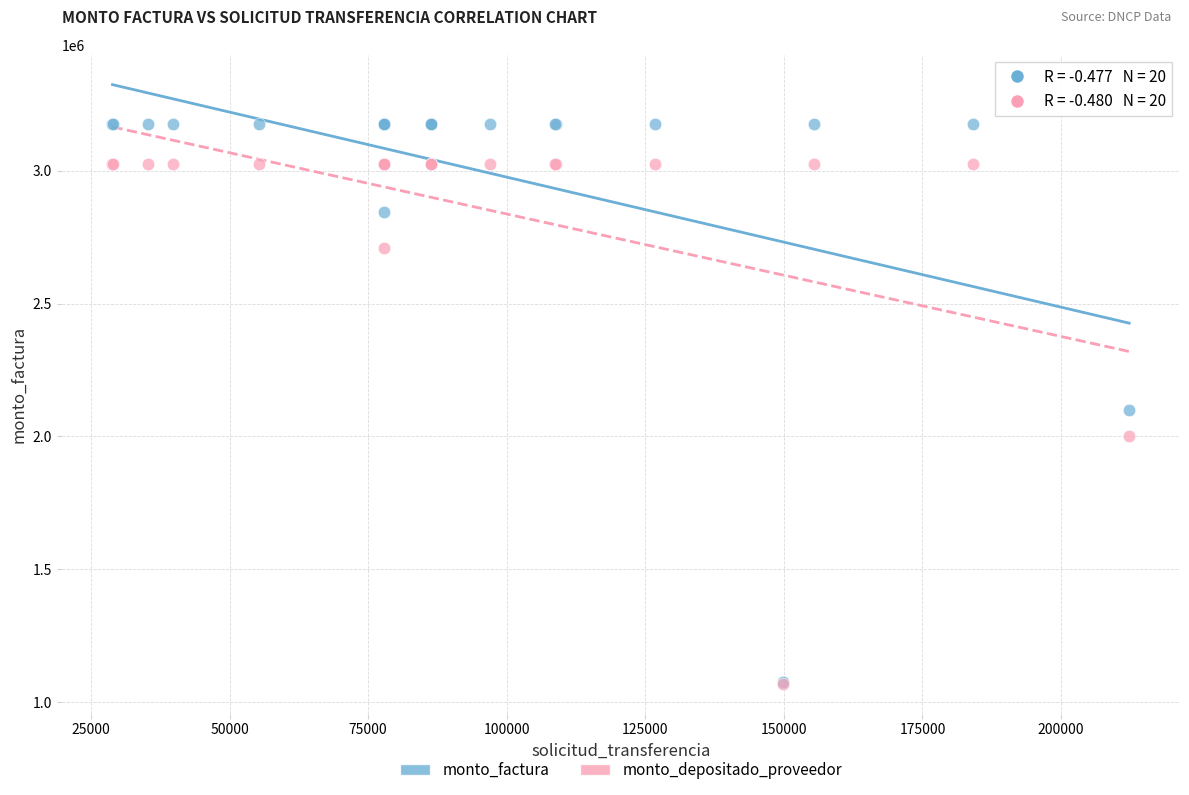

In the monto_factura series, what Y value is closest to 2125000?

2100000